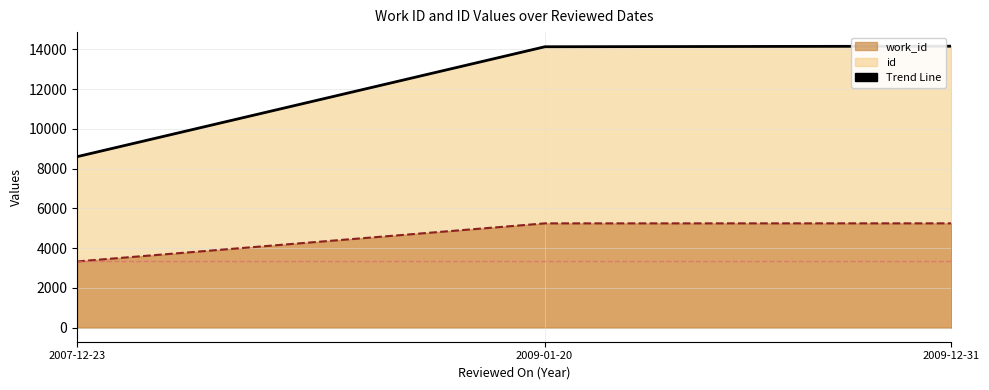

Which series has the largest total across all categories?

id